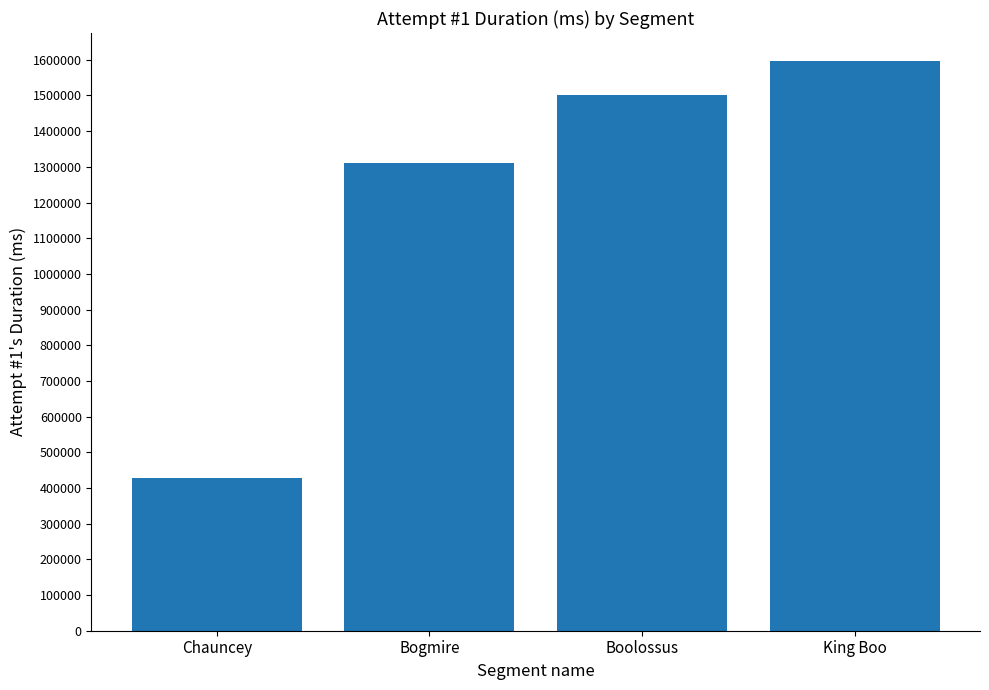

Reading left to right, extract all data points from this chart.

427192	1310424	1500724	1595308